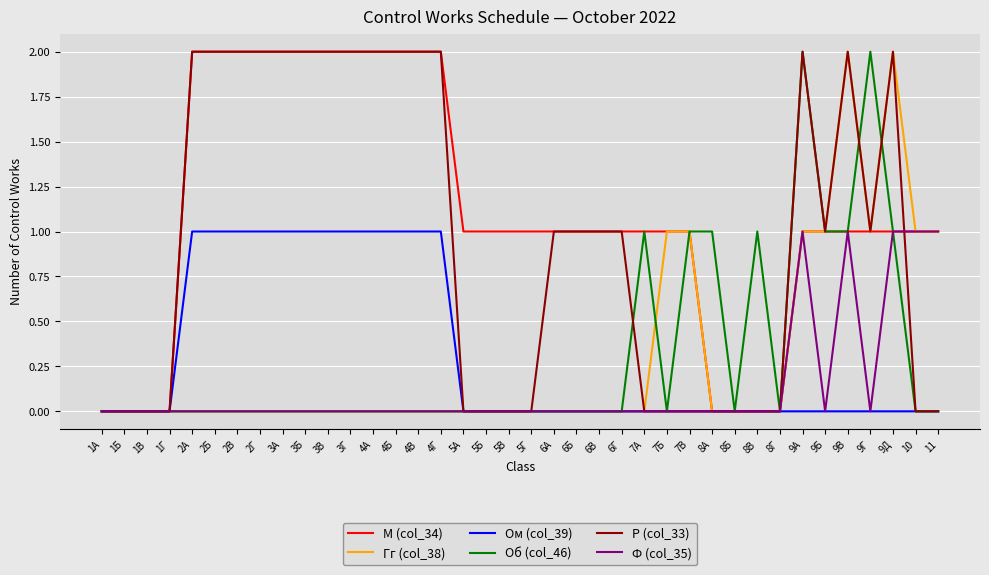

What position from the left is 7Б?

26